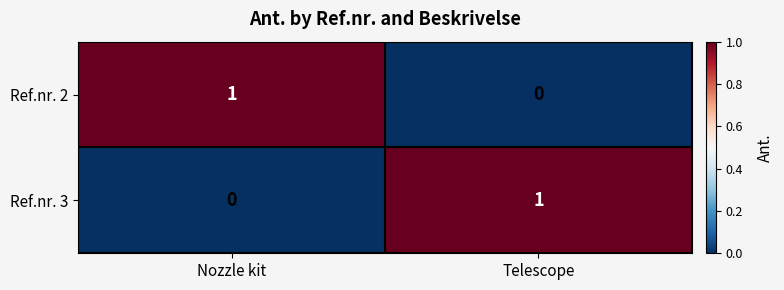

Is it true that Ref.nr. 2 equals 0 at Telescope?

True